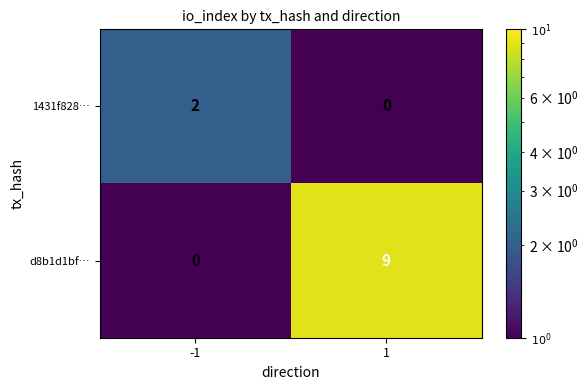

At which category is the sum across all series the highest?

1